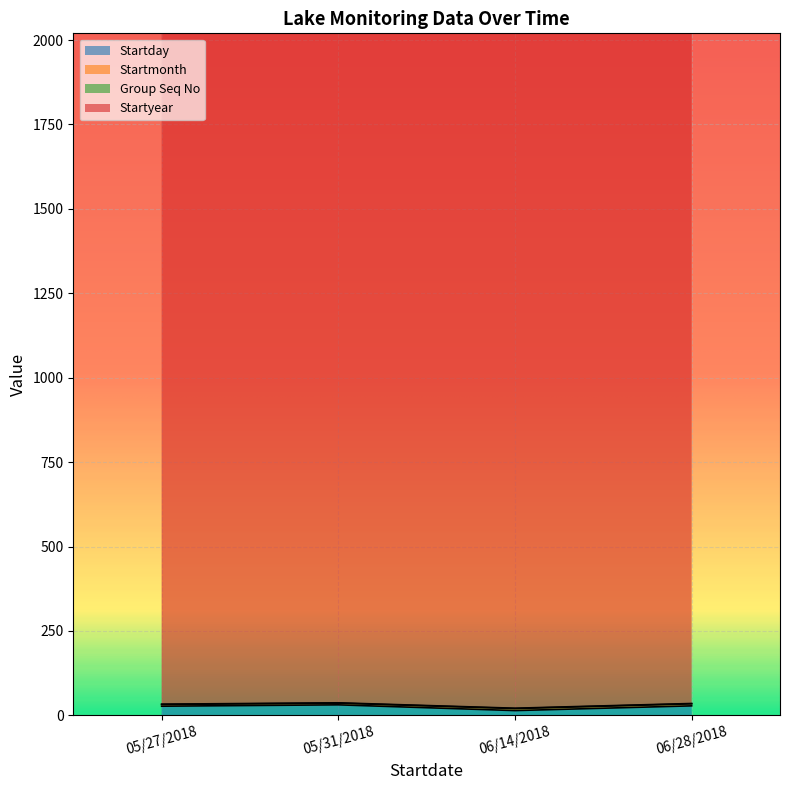

True or false: Startmonth has a value of 10 at 06/28/2018.

False